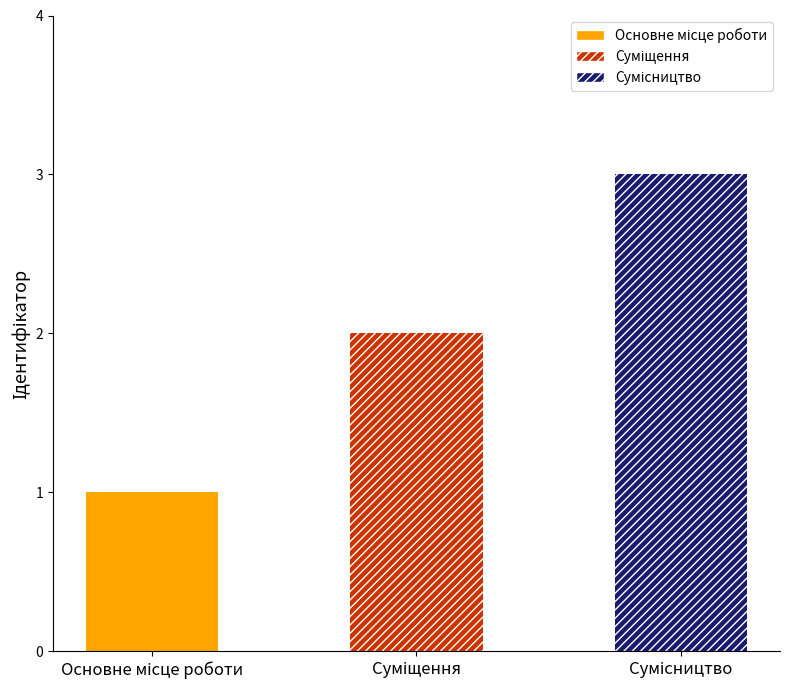

Rank the categories by value from lowest to highest.

Основне місце роботи, Суміщення, Сумісництво